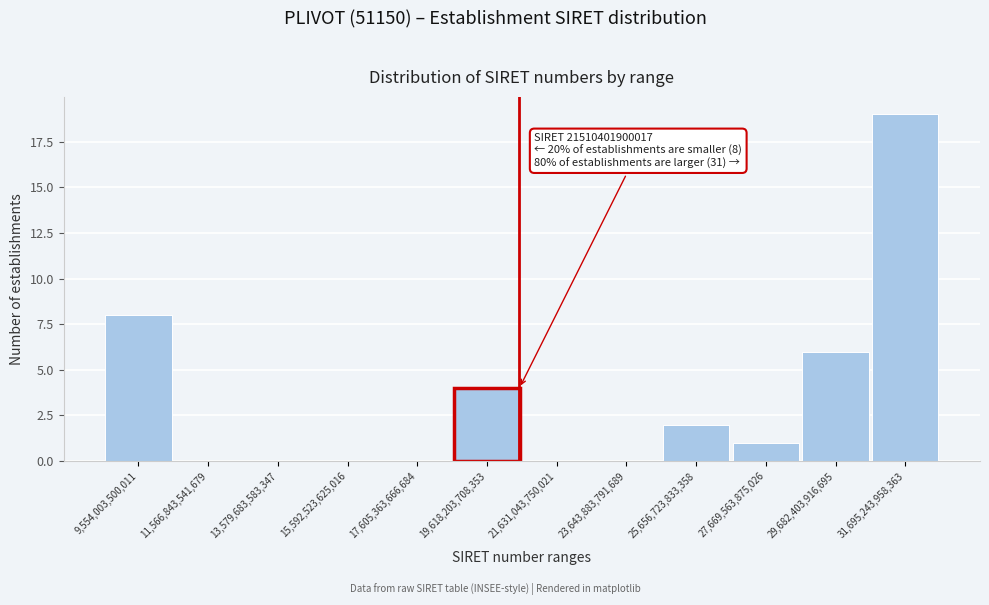

Reading left to right, transcribe all the data shown in this chart.

9,554,003,500,011=8	11,566,843,541,679=0	13,579,683,583,347=0	15,592,523,625,016=0	17,605,363,666,684=0	19,618,203,708,353=4	21,631,043,750,021=0	23,643,883,791,689=0	25,656,723,833,358=2	27,669,563,875,026=1	29,682,403,916,695=6	31,695,243,958,363=19